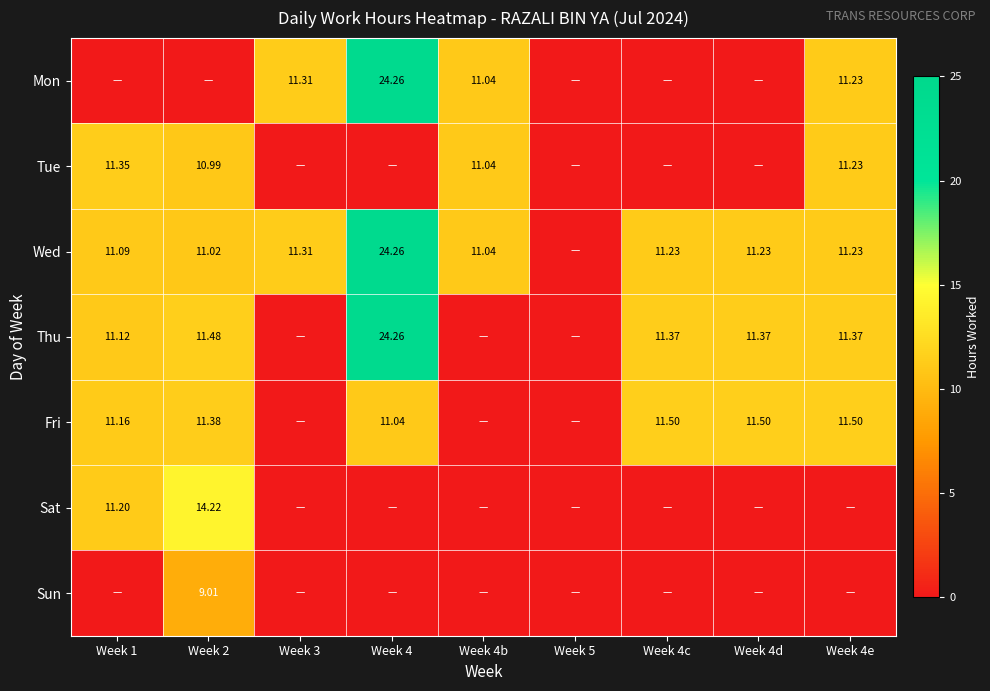

Is the value of Wed at Week 4d greater than the value of Tue at Week 4b?

Yes